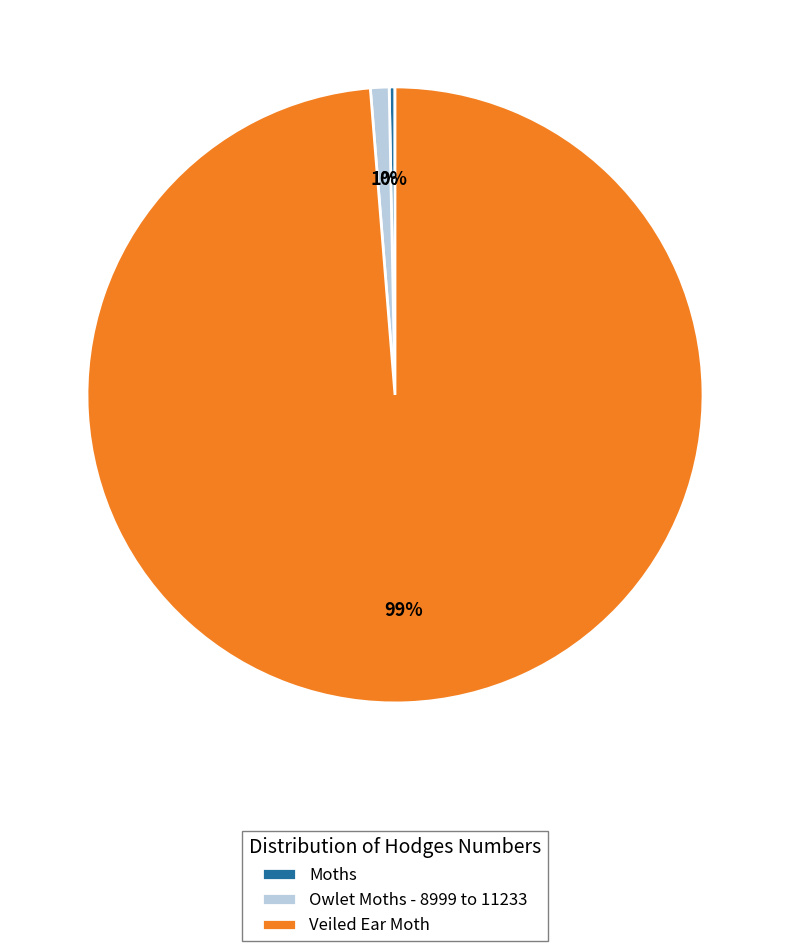

Rank the categories by value from lowest to highest.

Moths, Owlet Moths - 8999 to 11233, Veiled Ear Moth